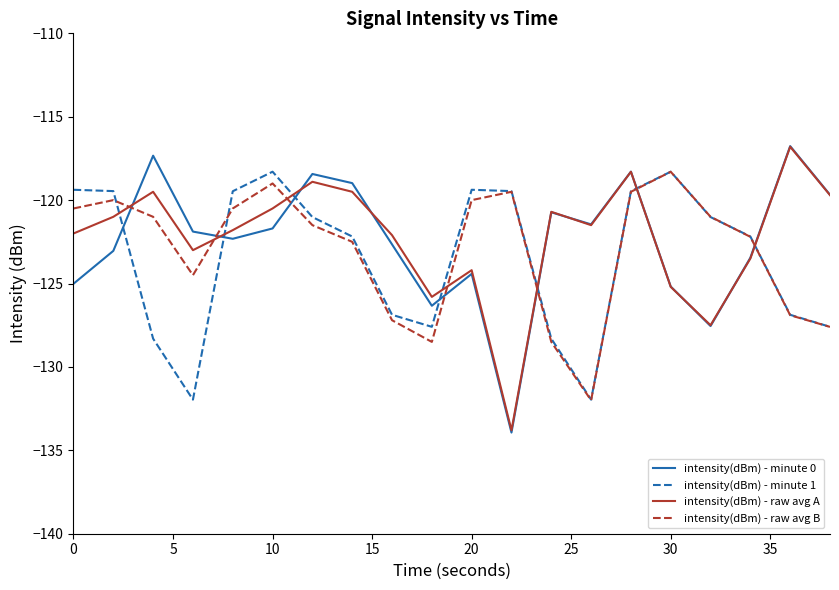

List the series in order of their overall mean, highest first.

intensity(dBm) - raw avg A, intensity(dBm) - minute 0, intensity(dBm) - raw avg B, intensity(dBm) - minute 1